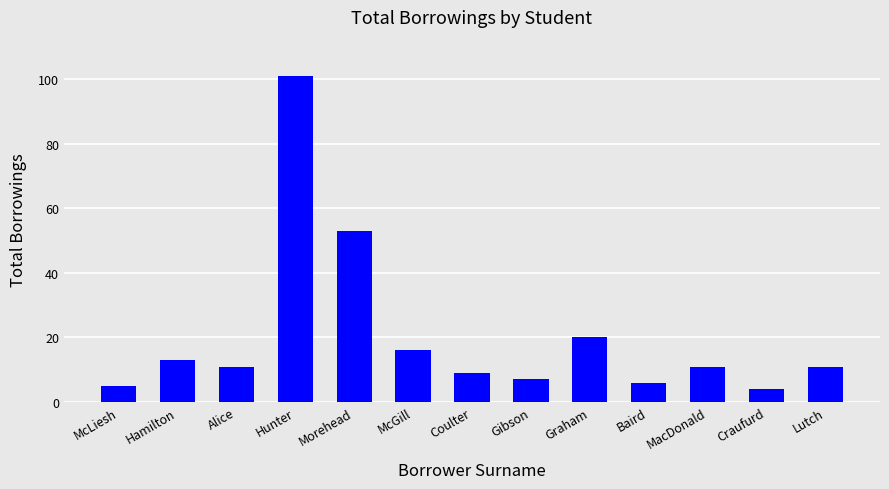

What is the label of the 2nd bar from the right?

Craufurd